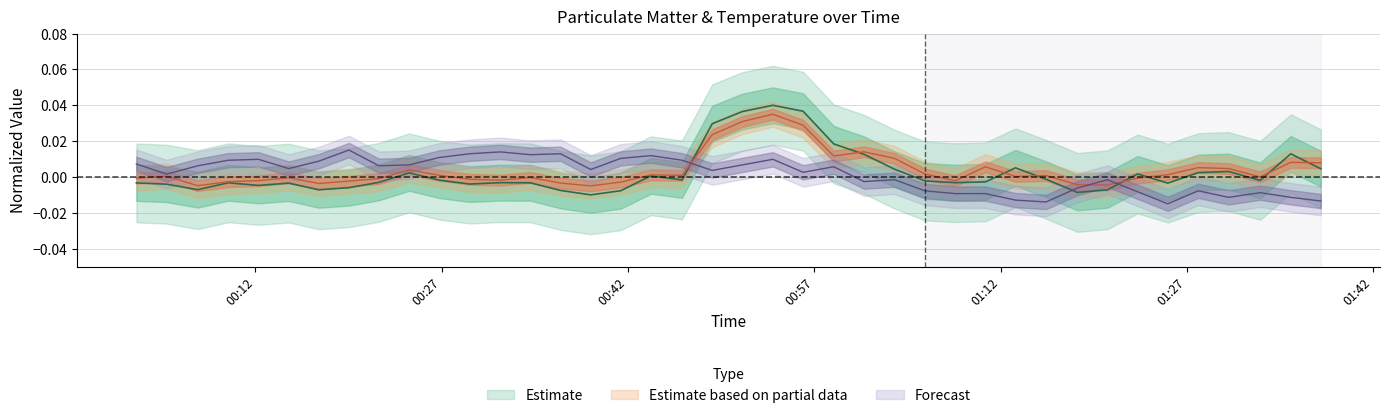

The SDS_P2 series shows 0.0 at 35. True or false?

False